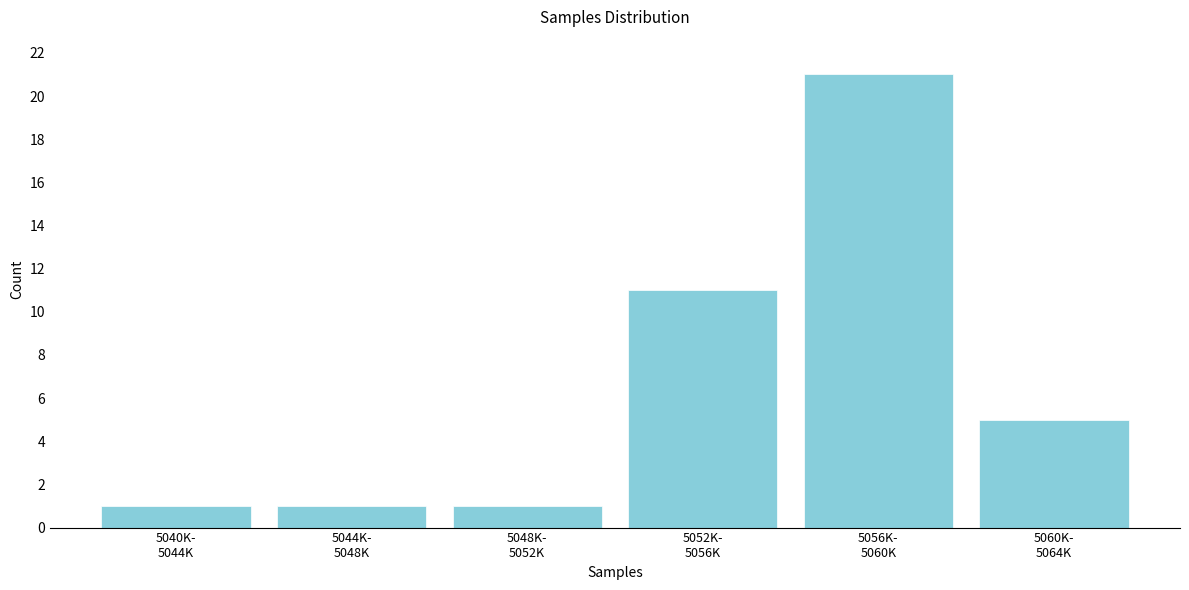

Reading left to right, list all the values displayed in this chart.

1	1	1	11	21	5